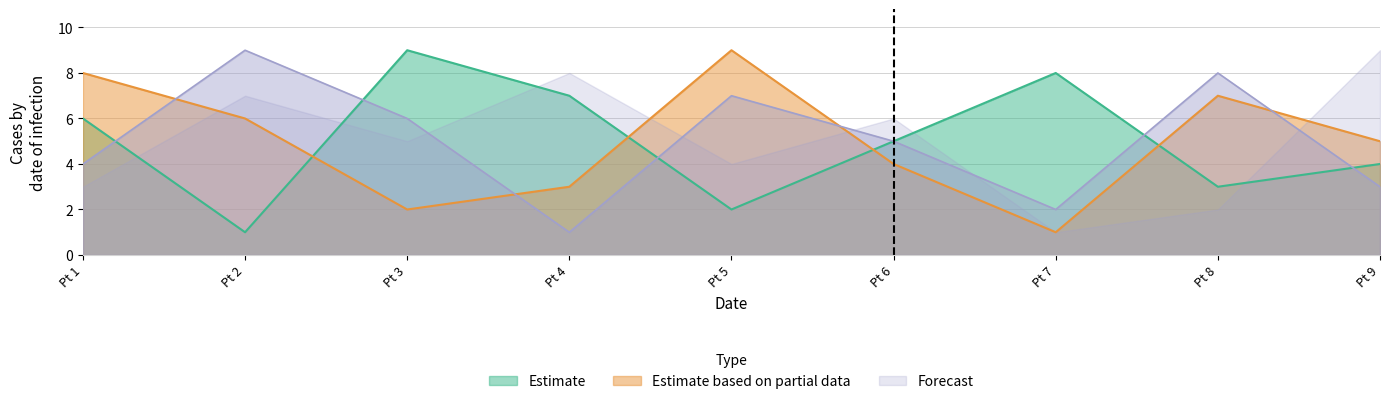

At which label does Estimate based on partial data reach its peak?

Pt 5